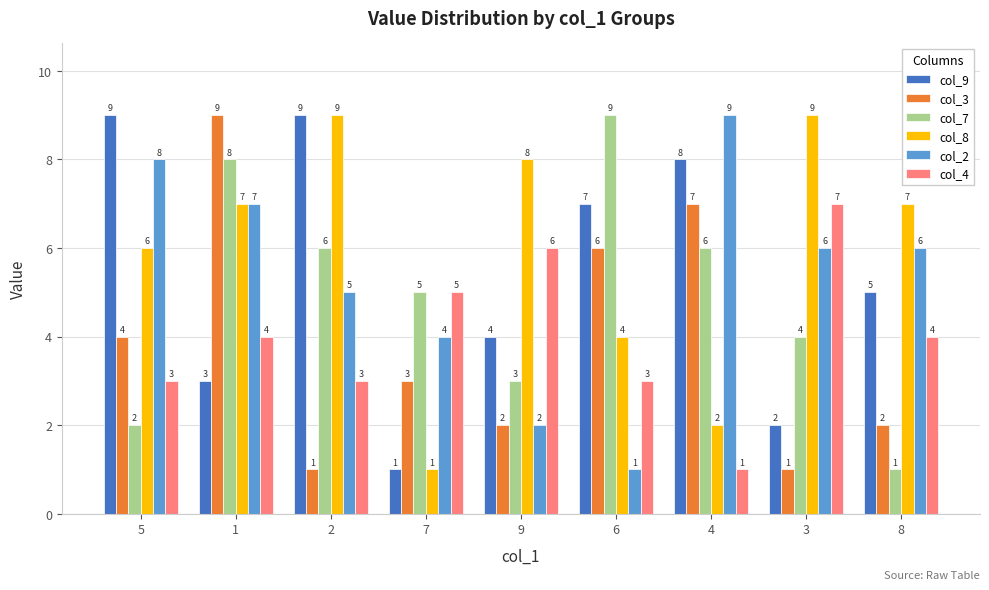

What is the value of the col_4 bar at the 4th from the left?

5